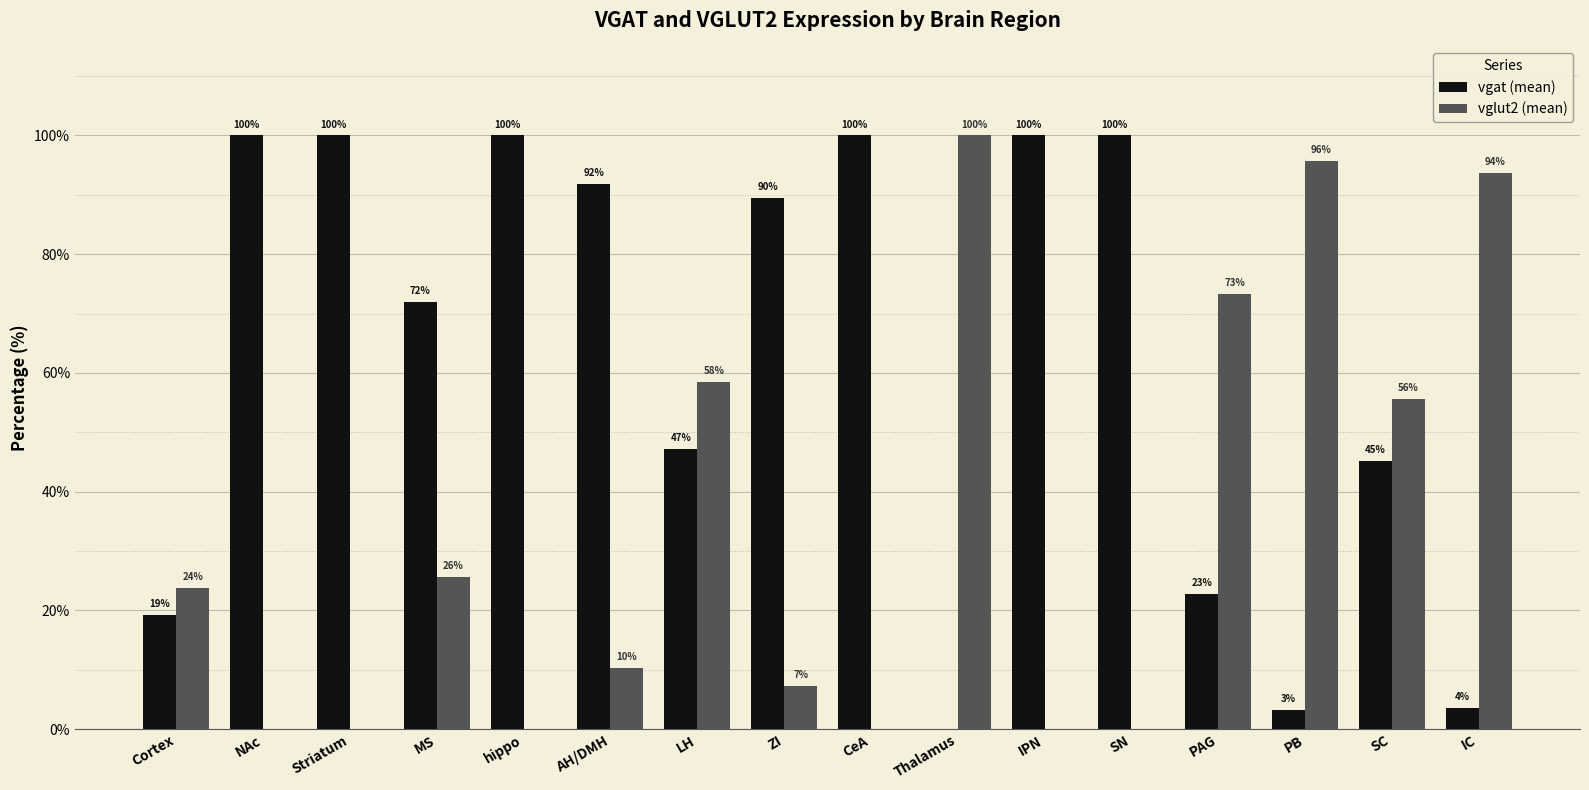

Which category has the highest value in the vglut2 (mean) series?

Thalamus